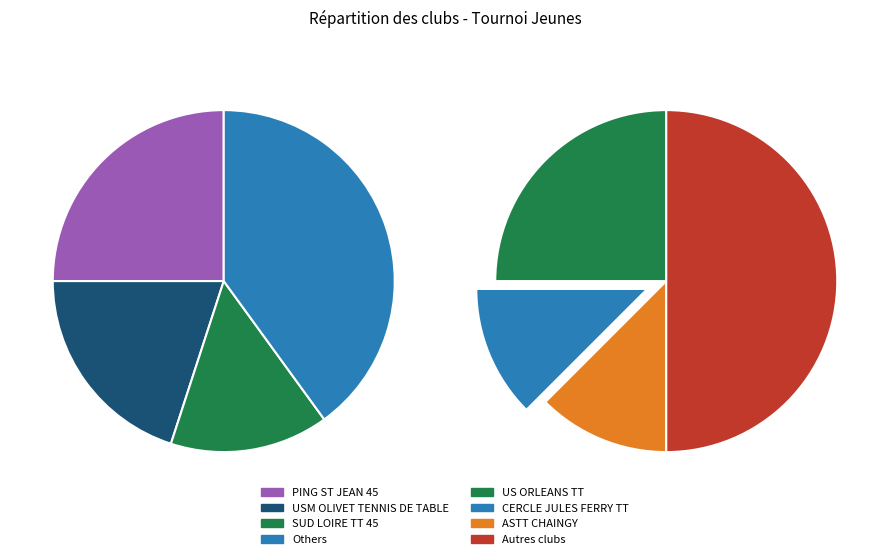

To the nearest percent, what is the combined percentage of USM OLIVET TENNIS DE TABLE and PING ST JEAN 45?

45%